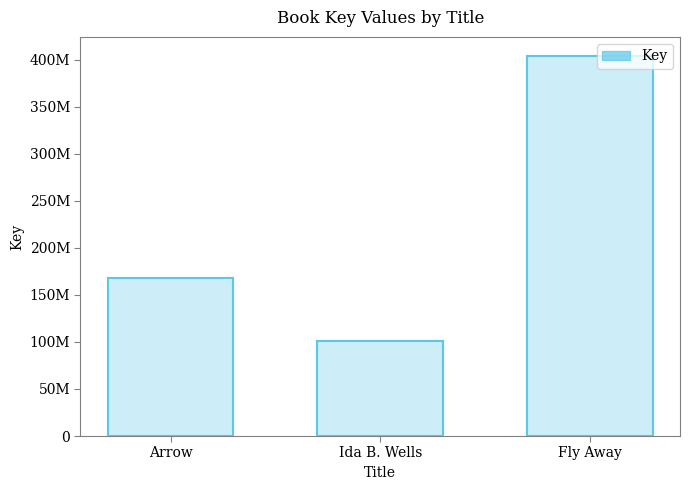

Where is the data nearest to the value 252504820?

Arrow